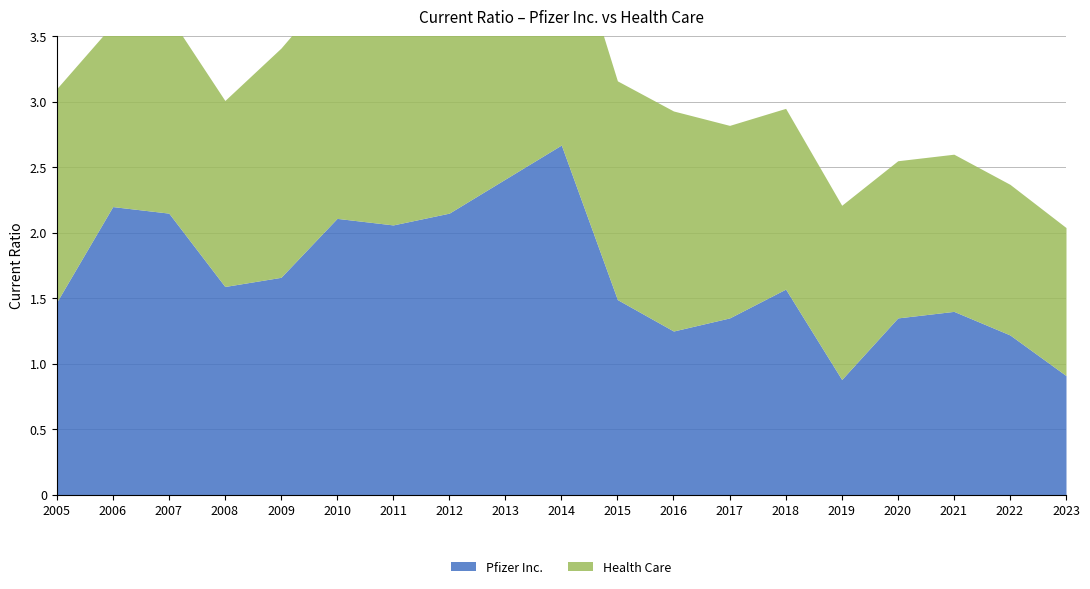

At 2009, list the series in order from smallest to largest.

Pfizer Inc., Health Care